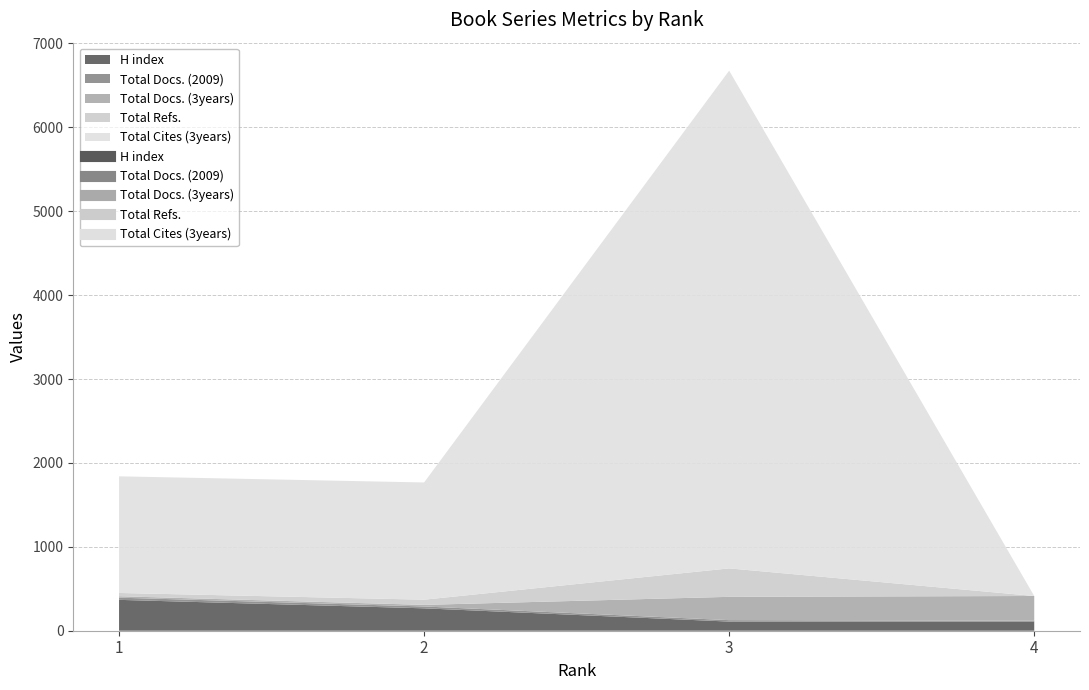

What is the spread (max minus min) of values at 2?

1378